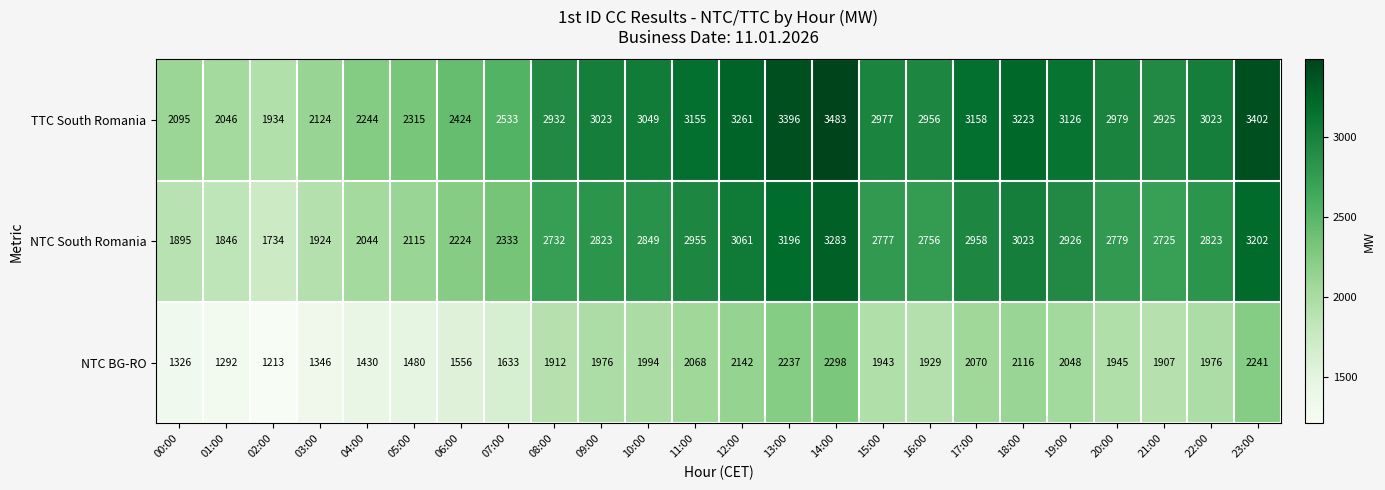

At which category does the chart reach its minimum across all series?

02:00